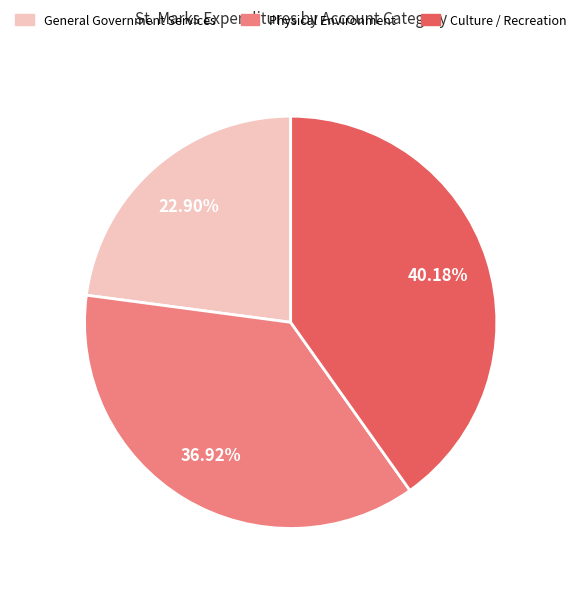

Combined, do General Government Services and Culture / Recreation account for over 50%?

Yes